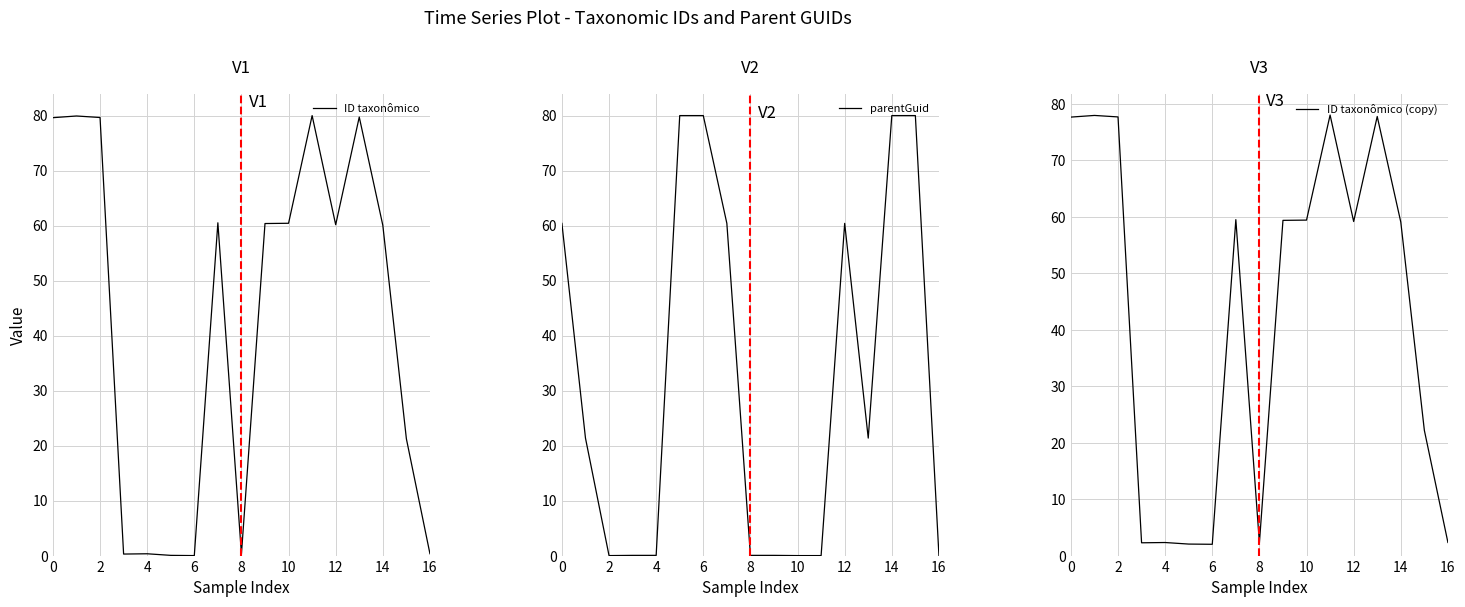

At how many categories does at least one series exceed 71?

9